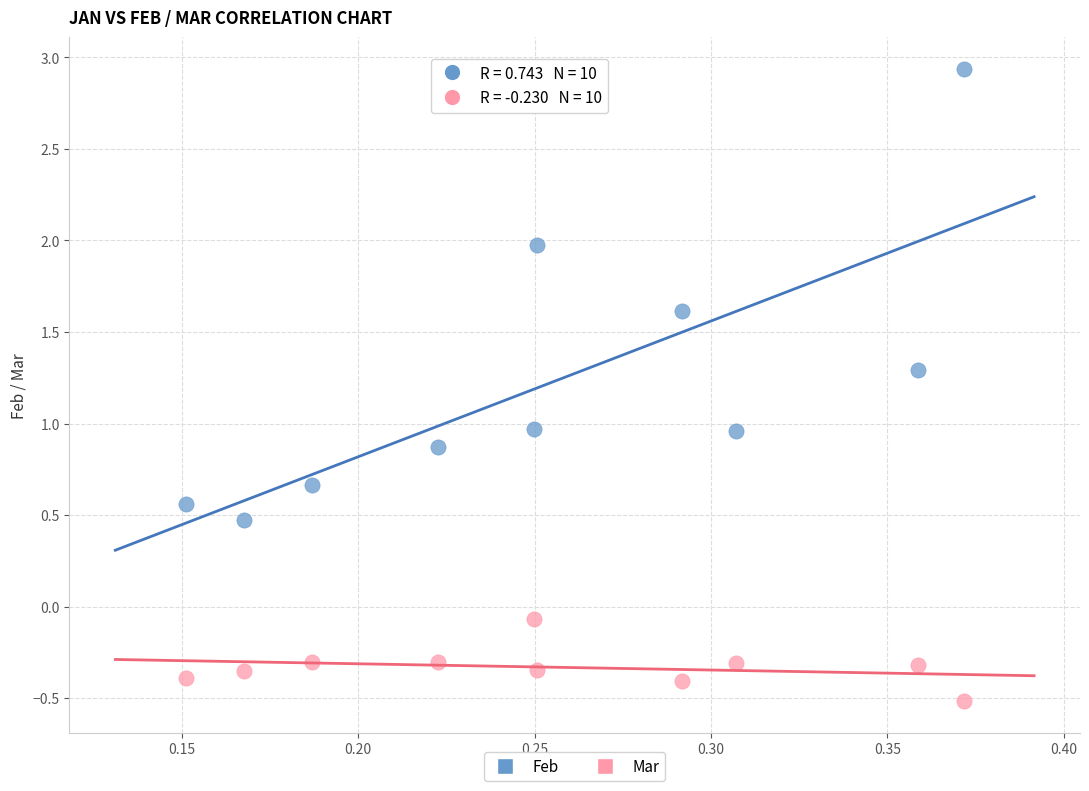

Across all data points, what is the range of Y values (max minus min)?

3.5